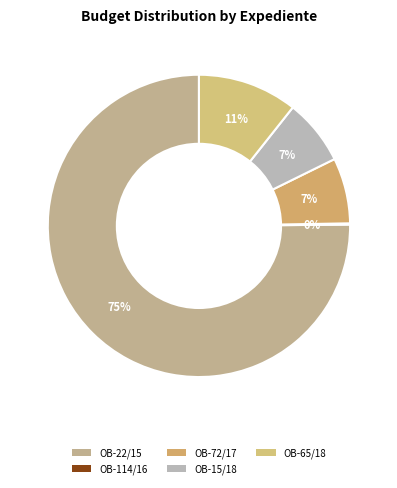

To the nearest percent, what portion does OB-65/18 represent?

11%